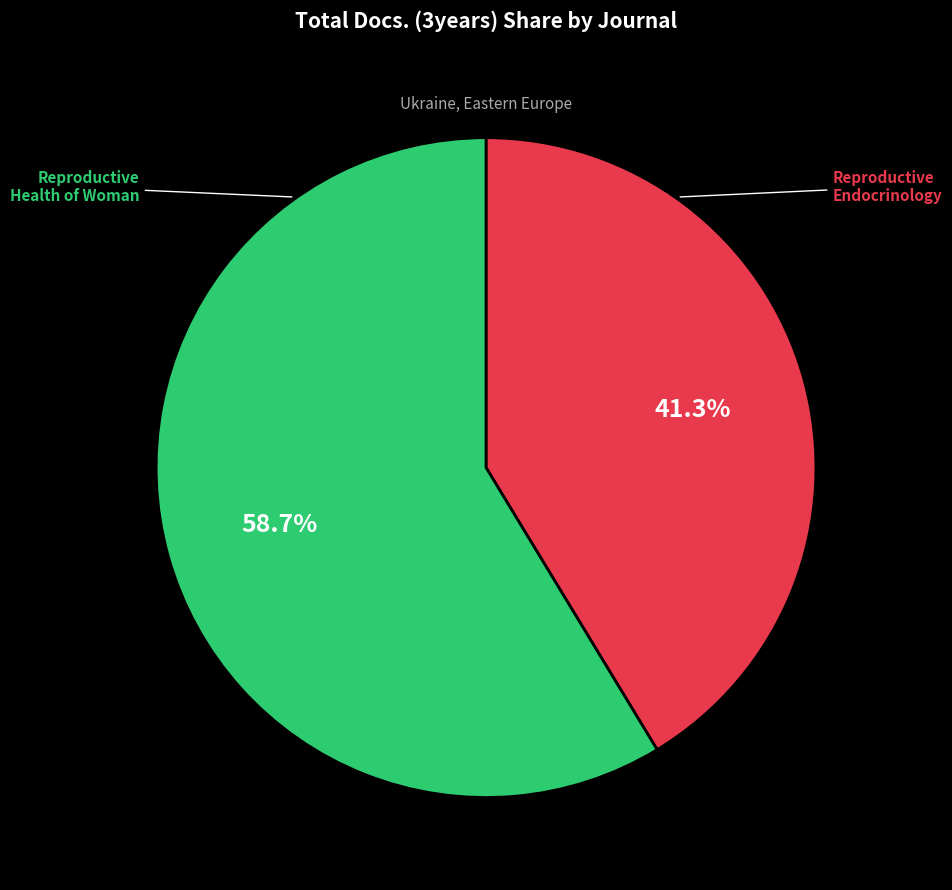

Is the sum of Reproductive Endocrinology and Reproductive Health of Woman greater than half?

Yes